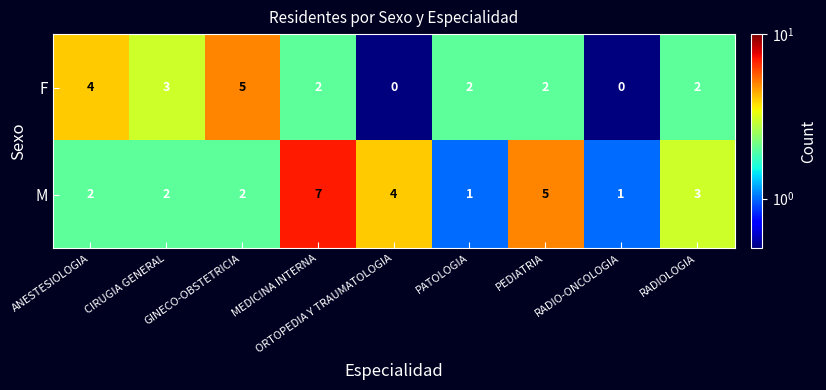

Rank the series by their average value, from highest to lowest.

M, F